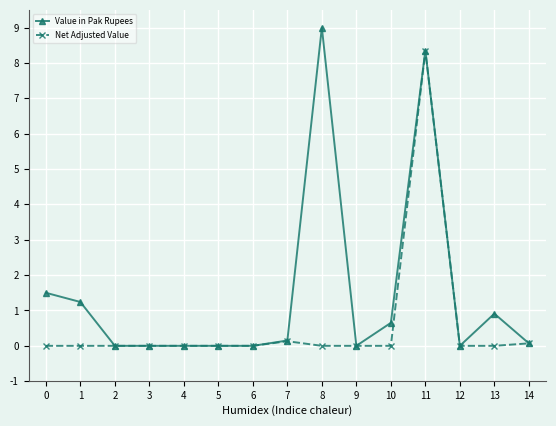

Which series has the widest spread of values?

Value in Pak Rupees